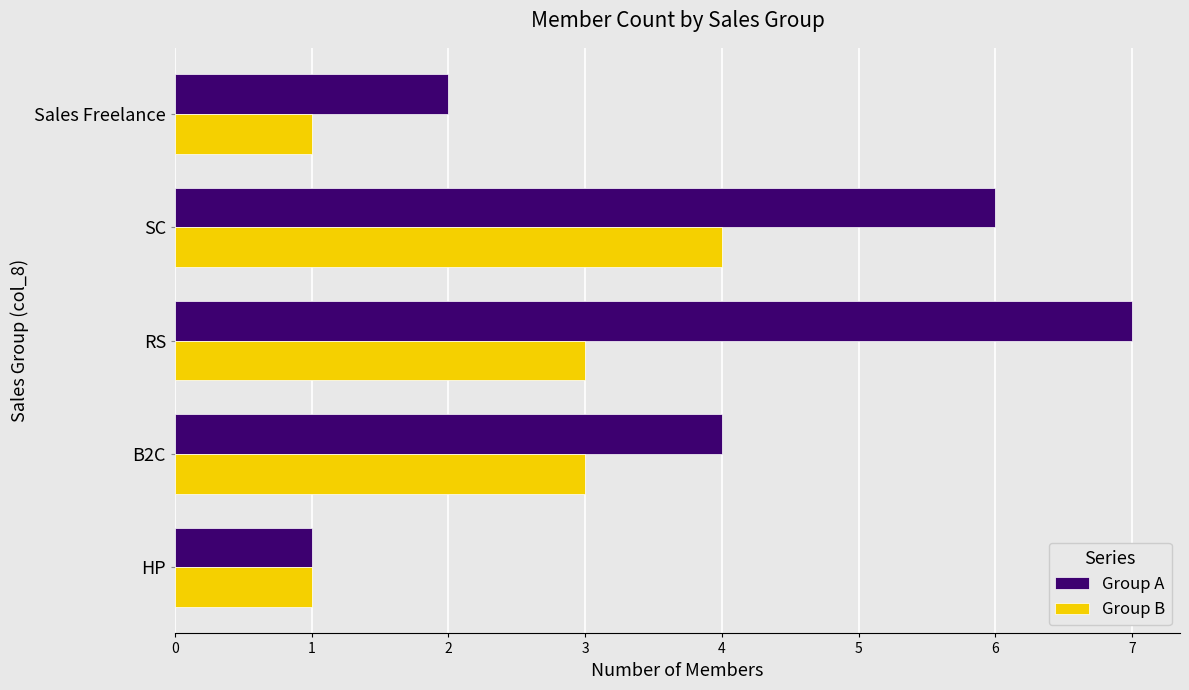

Which series has the widest spread of values?

Group A